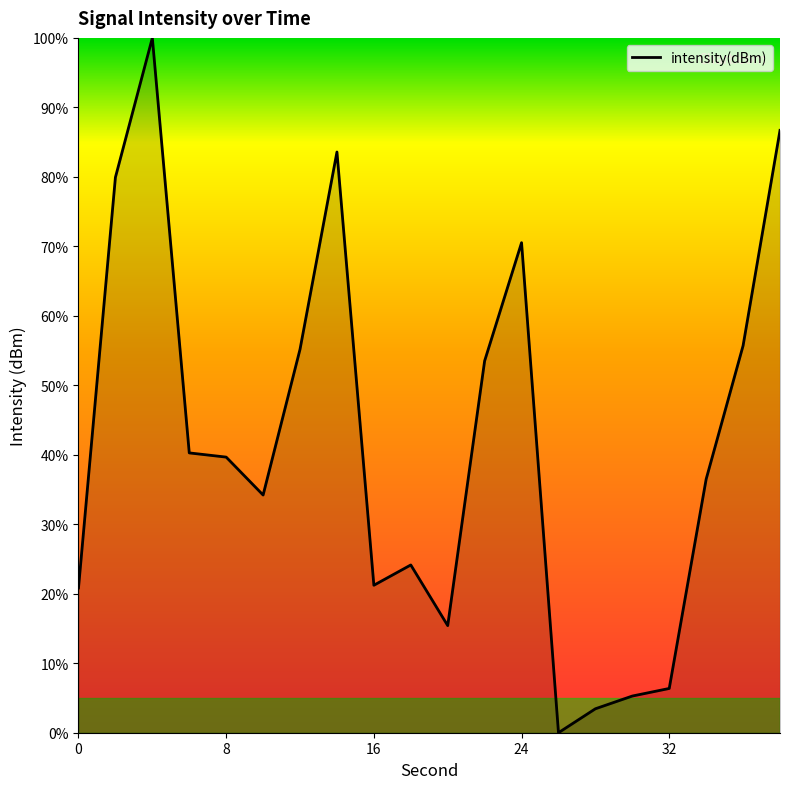

Count the number of categories in the chart.

20